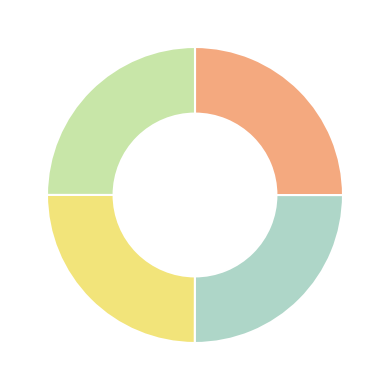

How many segments does this pie chart have?

4